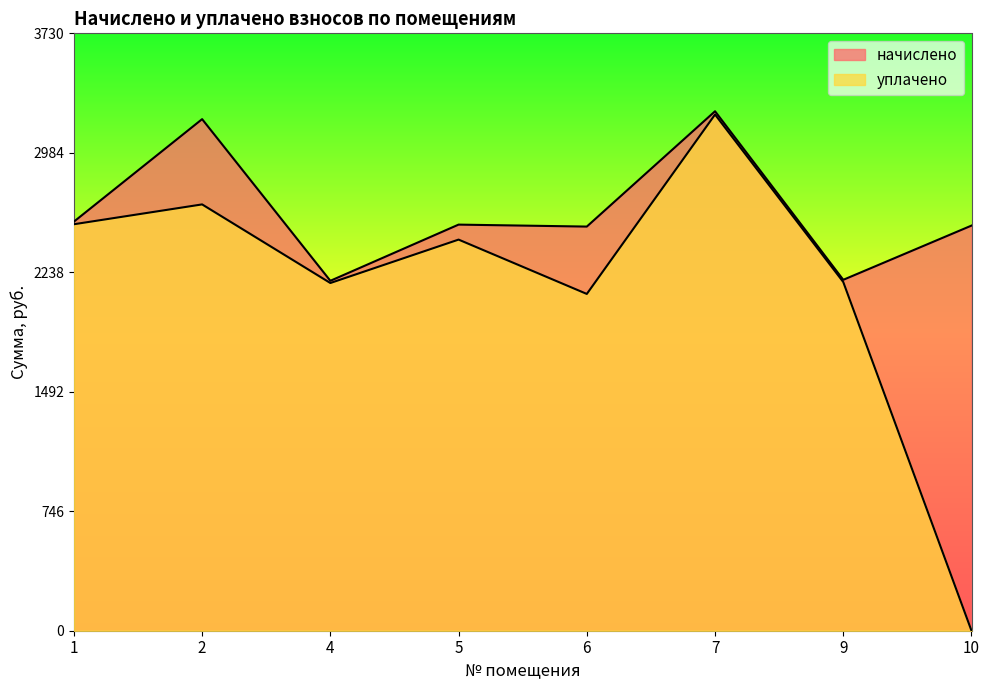

Reading left to right, what are all the values shown in this chart?

начислено: 2554.7	3194.9	2185.4	2536.3	2524.0	3244.2	2191.6	2530.1
уплачено: 2538.6	2662.4	2171.5	2442.6	2103.3	3223.7	2177.7	0.0